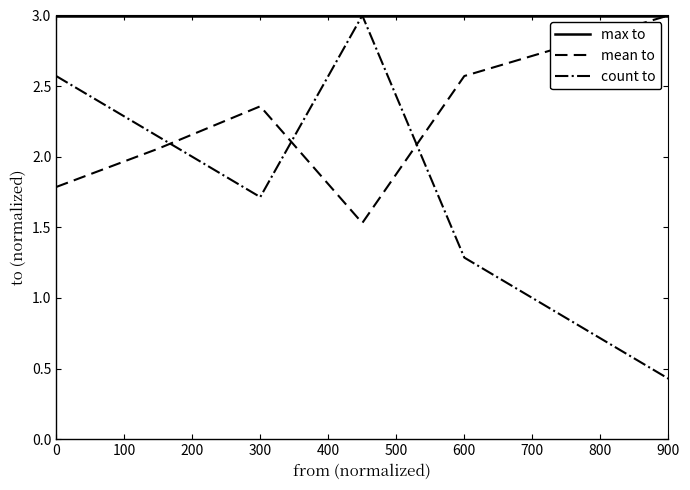

Which series has the widest spread of values?

count to